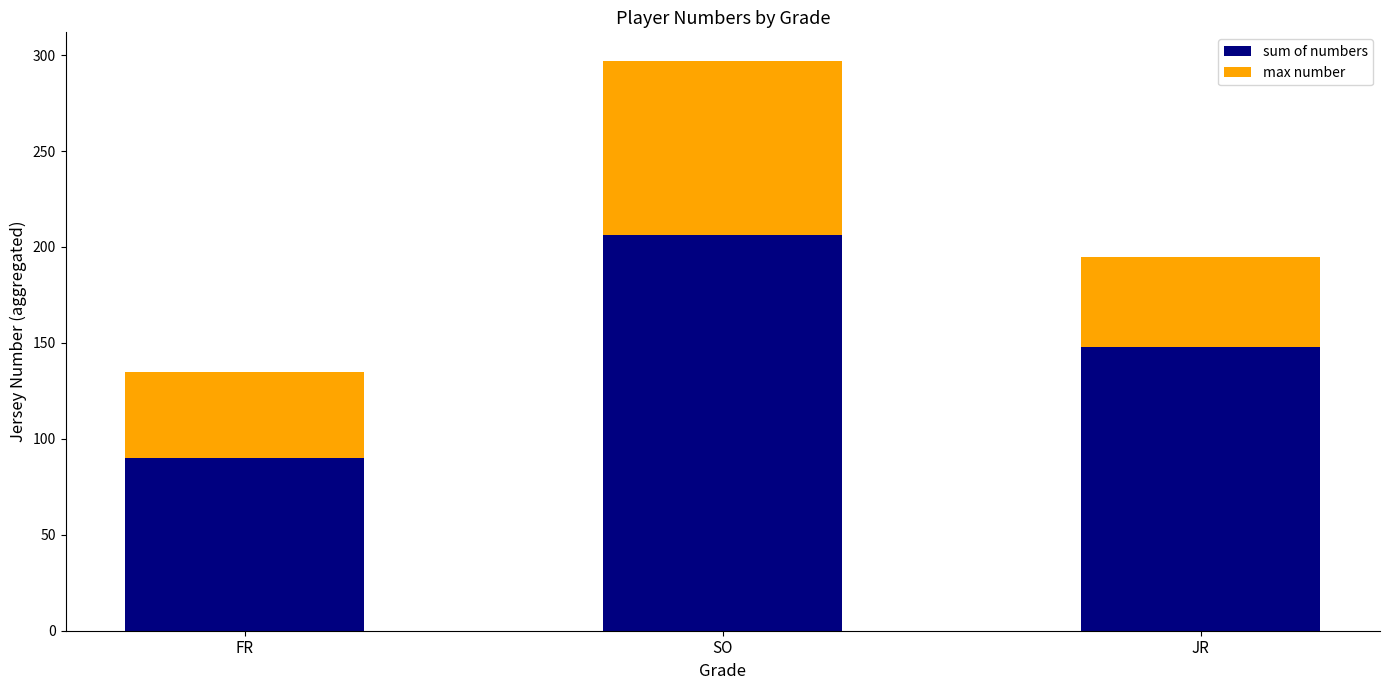

What is the minimum value for sum of numbers?

90